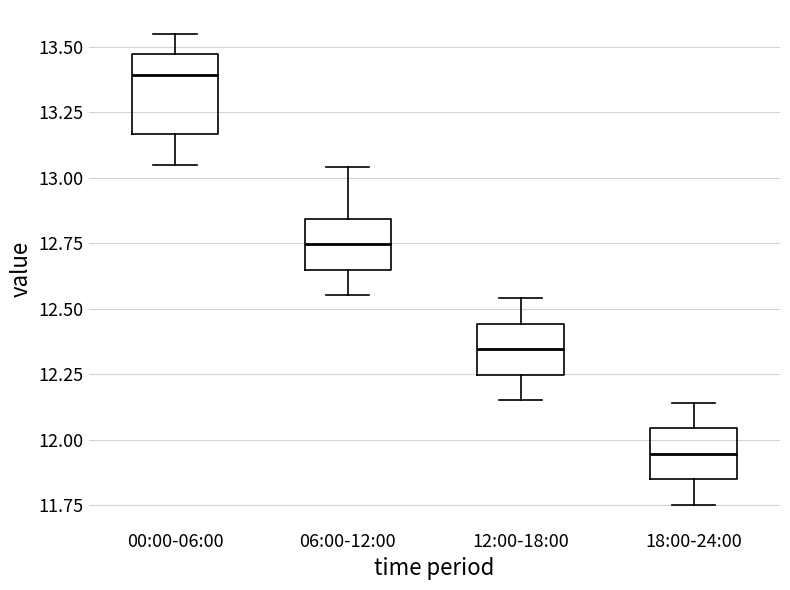

Reading left to right, read every box against the y-axis: the position of its median line, the range the box covers, and the ends of its whiskers. The values are not printed on the chart, so give them approximately, as read against the axis.

00:00-06:00: median 13.40, box 13.15 to 13.45, whiskers 13.05 to 13.55
06:00-12:00: median 12.75, box 12.65 to 12.85, whiskers 12.55 to 13.05
12:00-18:00: median 12.35, box 12.25 to 12.45, whiskers 12.15 to 12.55
18:00-24:00: median 11.95, box 11.85 to 12.05, whiskers 11.75 to 12.15